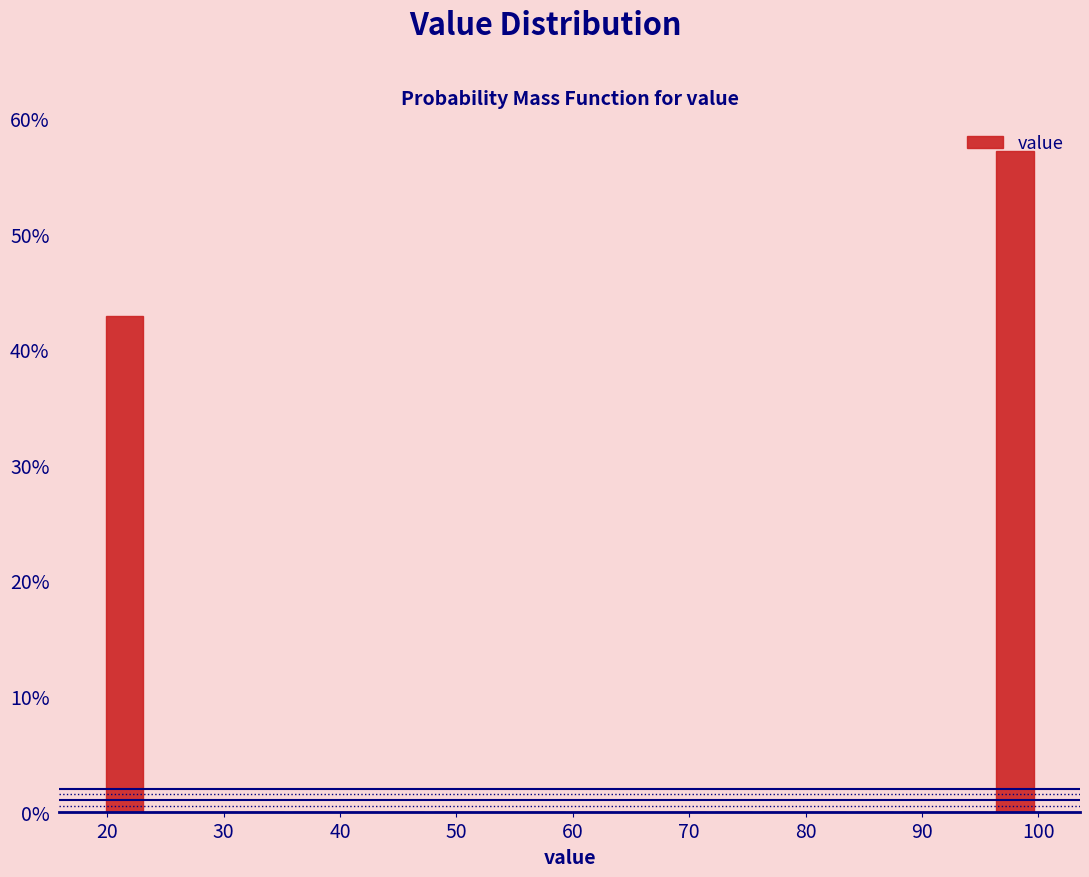

How tall is the bar that spans 96 to 100 on the x-axis? Neither the bar edges nor the heights are printed on the chart, so give them approximately, as read against the axes.

57